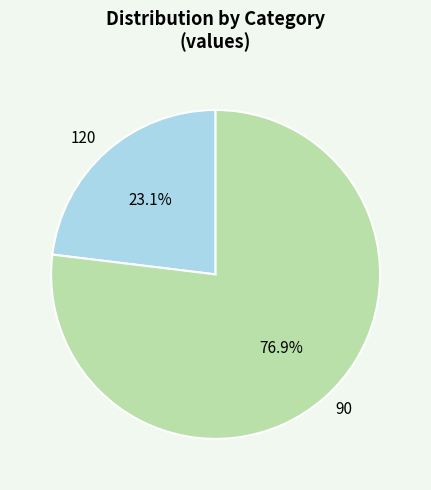

True or false: 120 accounts for 11% of the total.

False